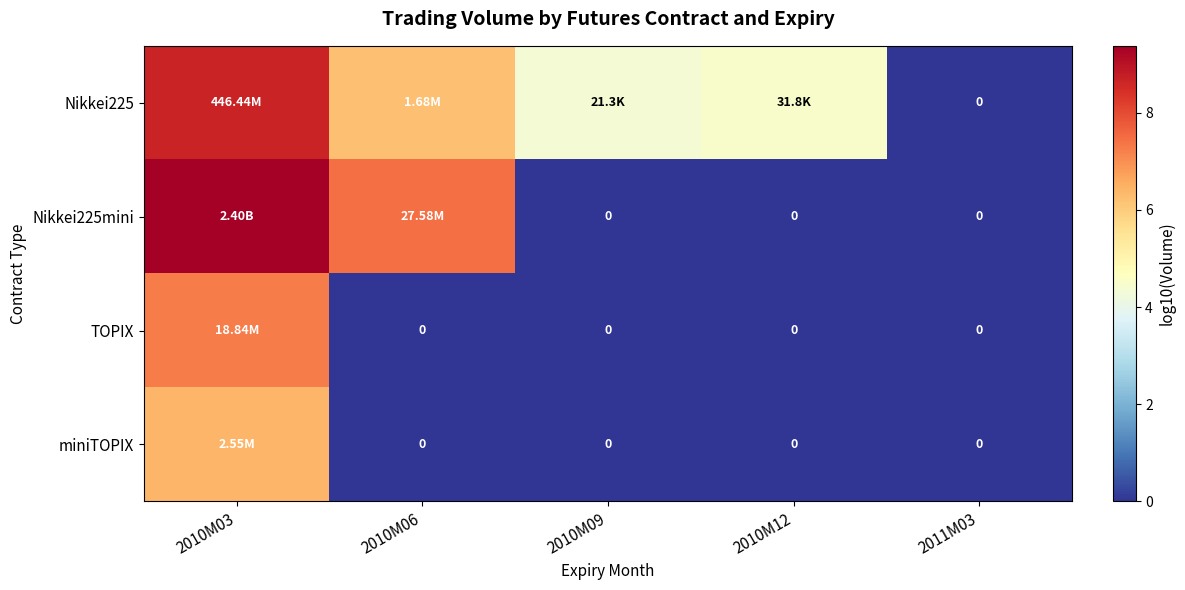

List the series in order of their peak value, highest first.

Nikkei225mini, Nikkei225, TOPIX, miniTOPIX